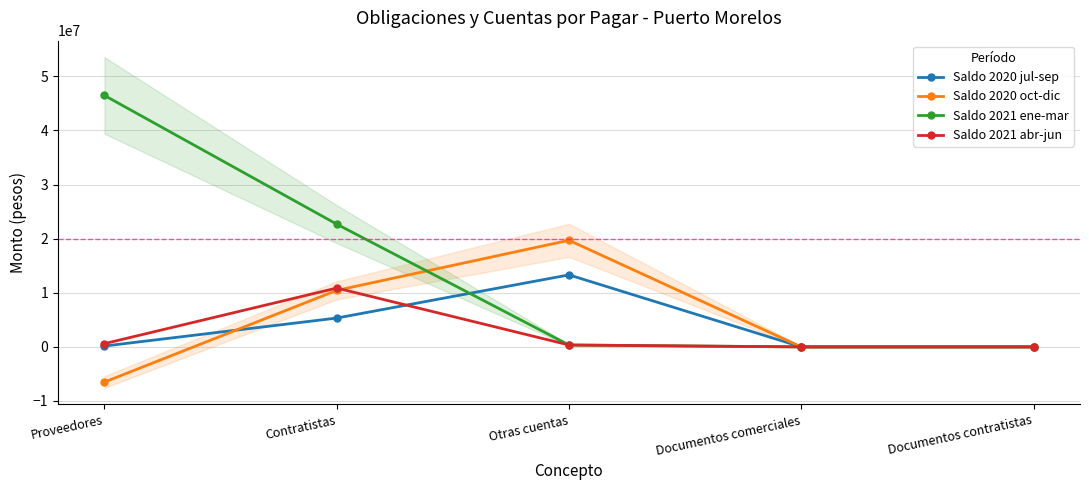

How many interior local peaks does the Saldo 2021 abr-jun series have?

1